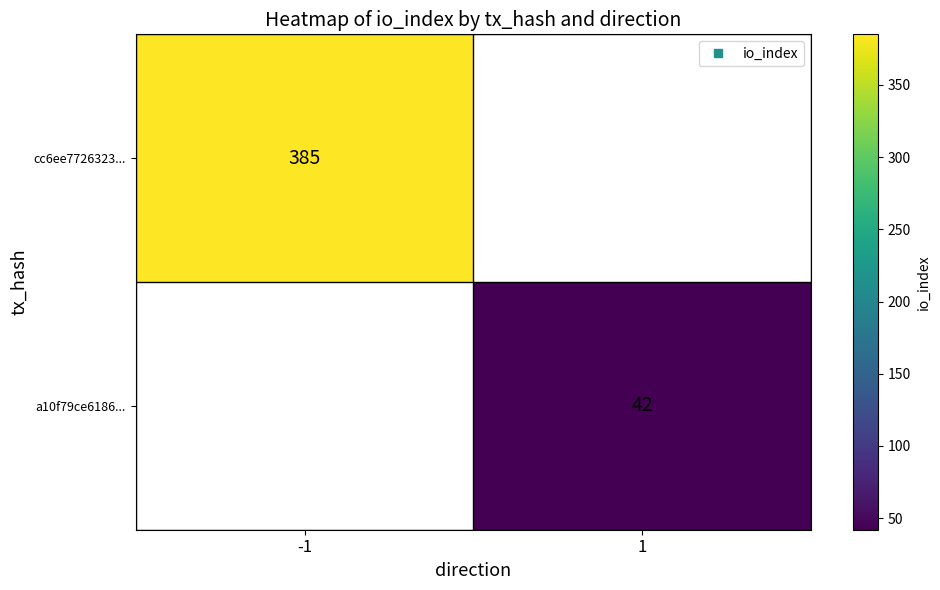

At which label is cc6ee7726323... closest to 385?

-1